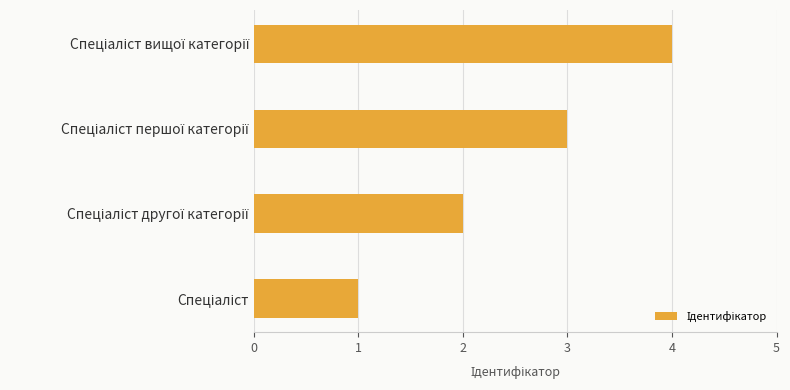

What is the difference between the maximum and minimum values?

3